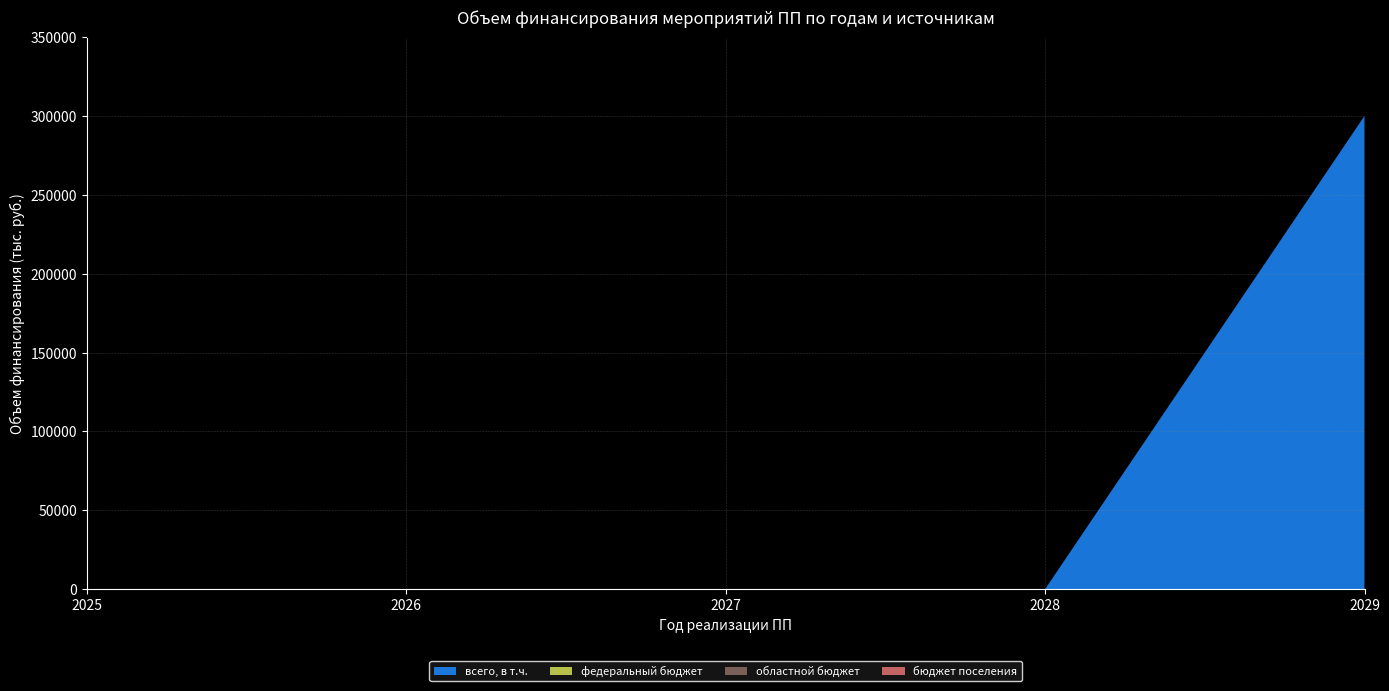

Reading left to right, transcribe all the data shown in this chart.

2025 год: 0	0	0	0
2026 год: 0	0	0	0
2027 год: 0	0	0	0
2028 год: 0	0	0	0
2029 год: 300000	0	0	0